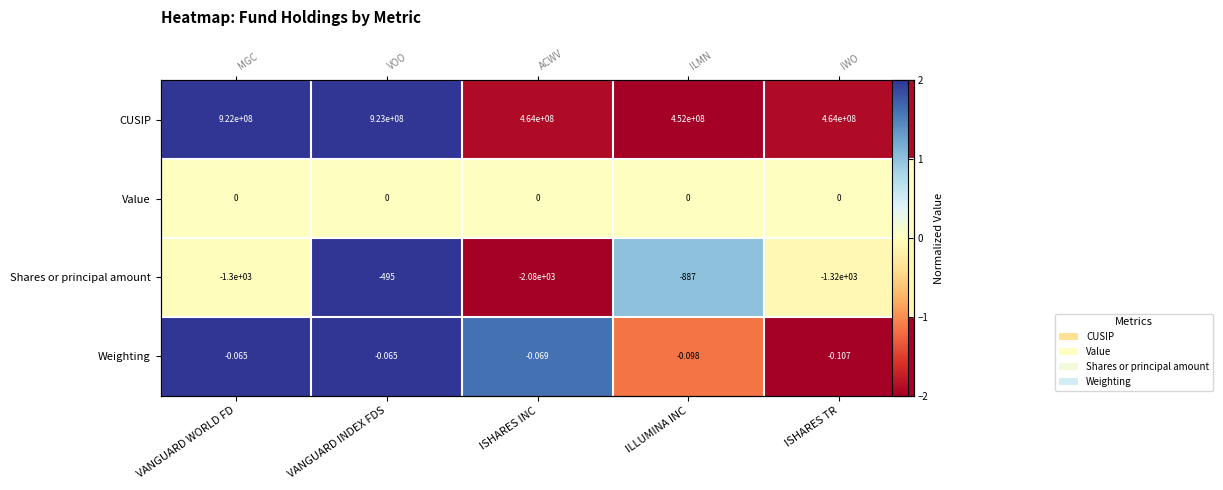

What is the total value across all series at VANGUARD WORLD FD?

4.0